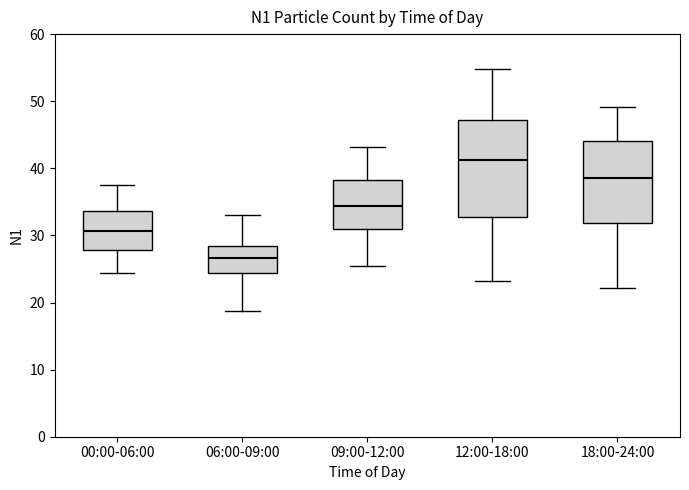

Which box is the tallest, from its lower edge to its upper edge?

12:00-18:00